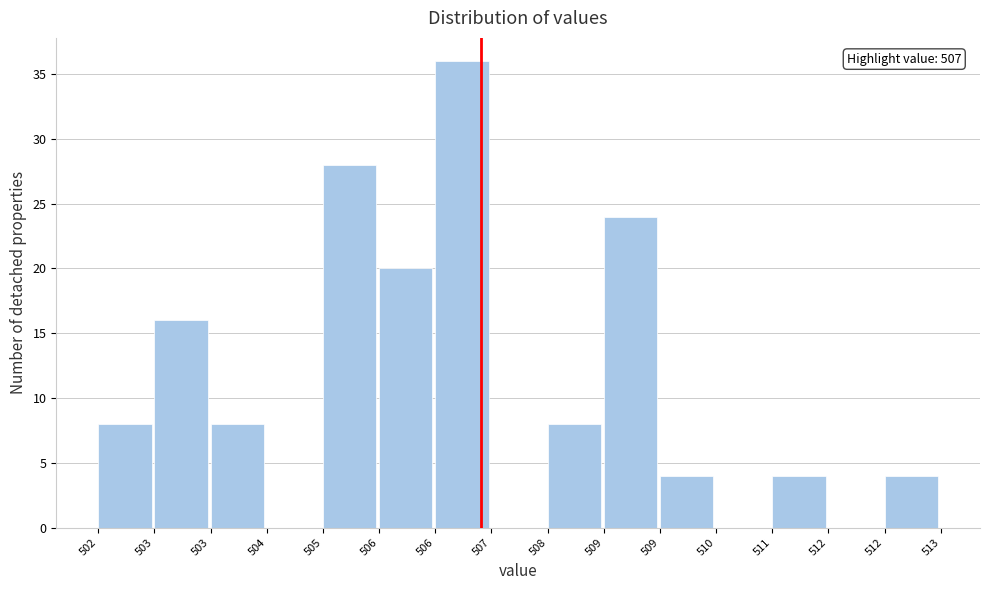

Count the number of data series in this chart.

1